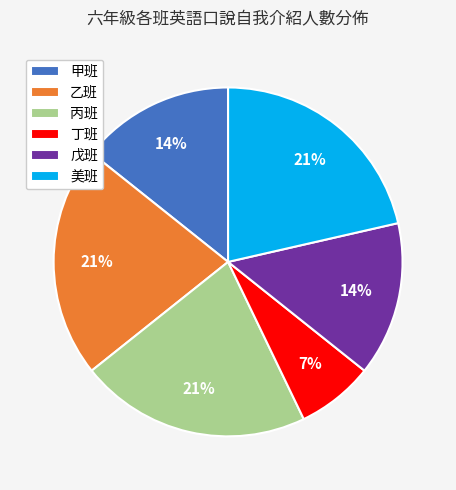

Do 美班 and 甲班 together represent more than half of the pie?

No